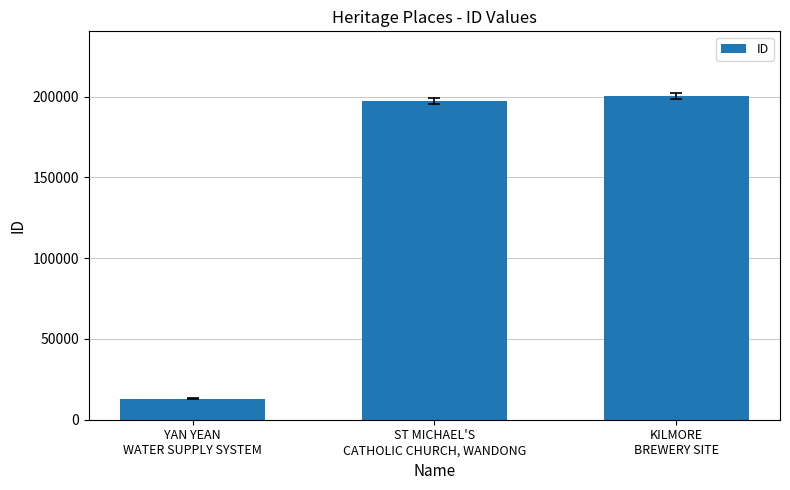

What is the difference between the second highest and minimum values?

184419